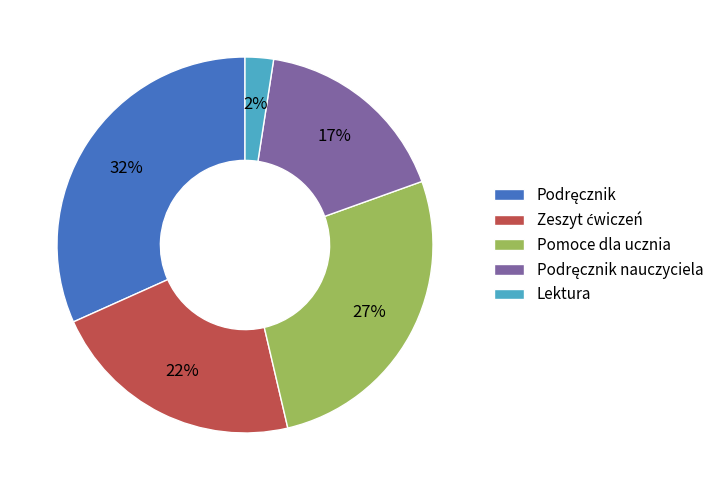

Is there a majority slice in this chart?

No